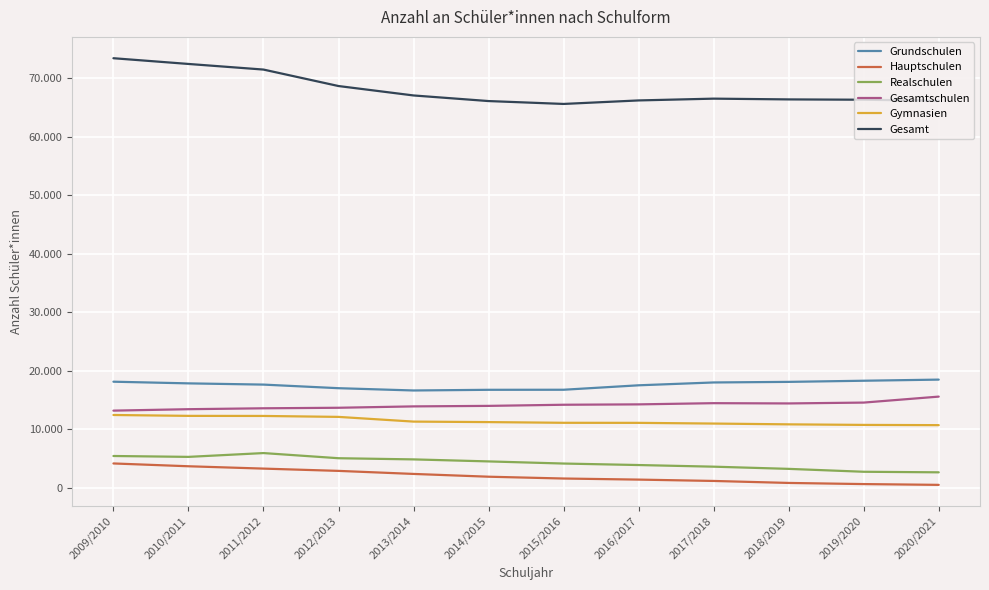

Does the chart have visible grid lines?

Yes